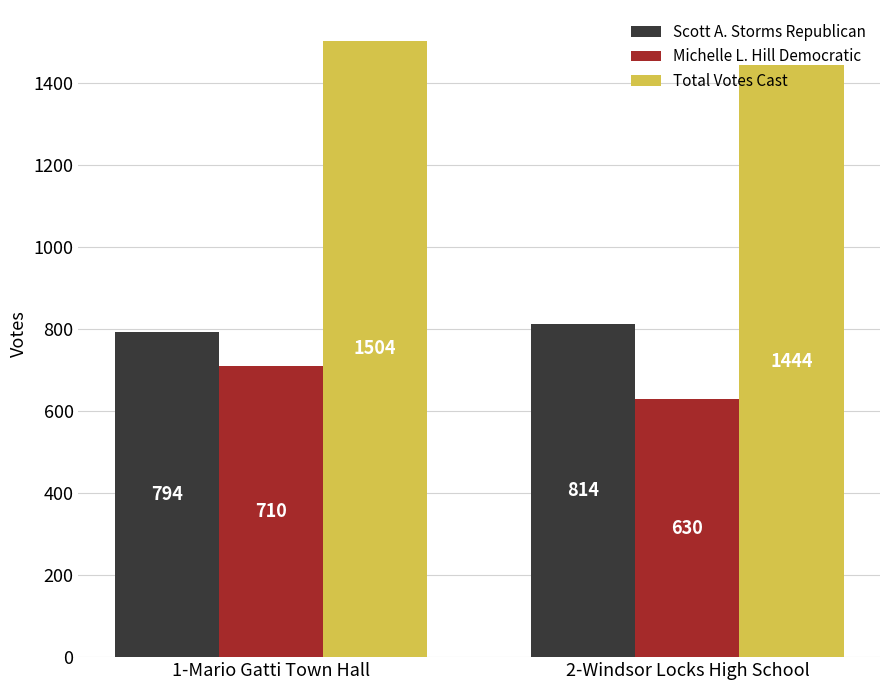

What is the greatest value displayed?

1504